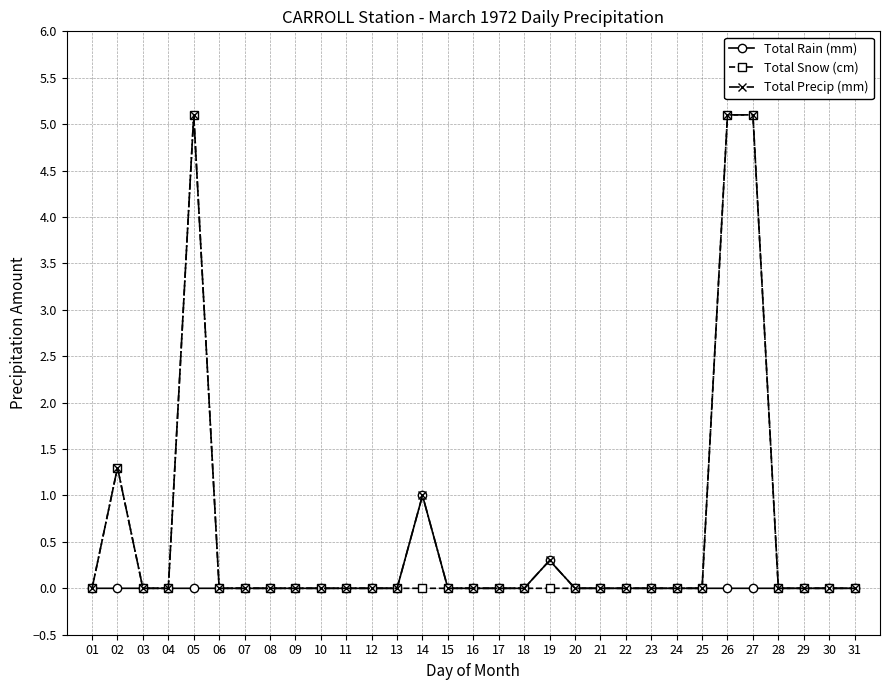

The Total Snow (cm) series shows 3.0 at 30. True or false?

False